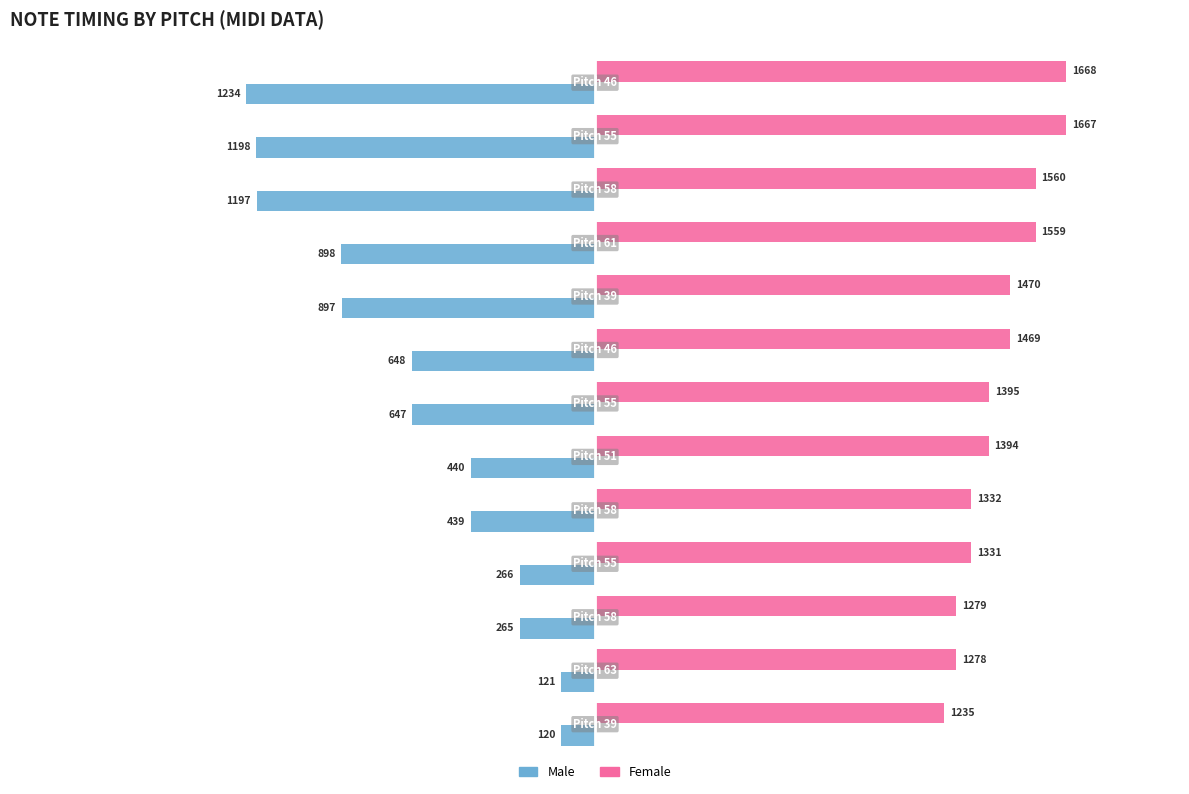

At how many categories does at least one series exceed 1328?

10